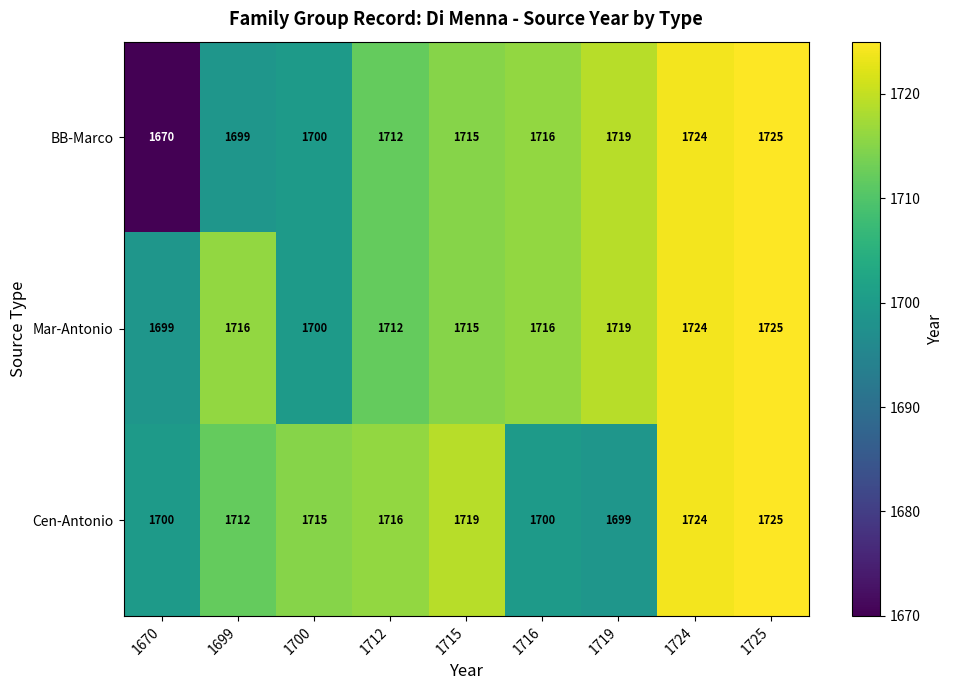

Reading left to right, extract all data points from this chart.

BB-Marco: 1670=1670	1699=1699	1700=1700	1712=1712	1715=1715	1716=1716	1719=1719	1724=1724	1725=1725
Mar-Antonio: 1670=1699	1699=1716	1700=1700	1712=1712	1715=1715	1716=1716	1719=1719	1724=1724	1725=1725
Cen-Antonio: 1670=1700	1699=1712	1700=1715	1712=1716	1715=1719	1716=1700	1719=1699	1724=1724	1725=1725